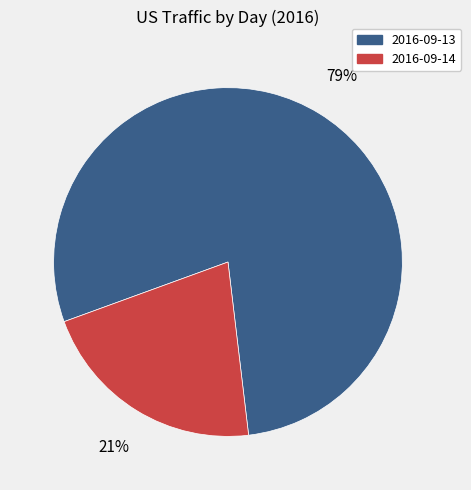

Rank the categories by value from lowest to highest.

2016-09-14, 2016-09-13